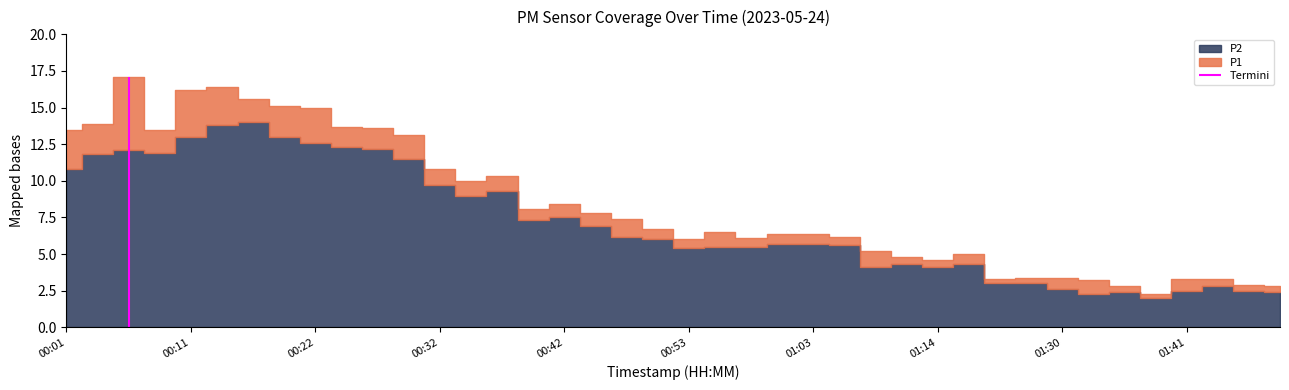

True or false: P2 and P1 cross at least once.

False